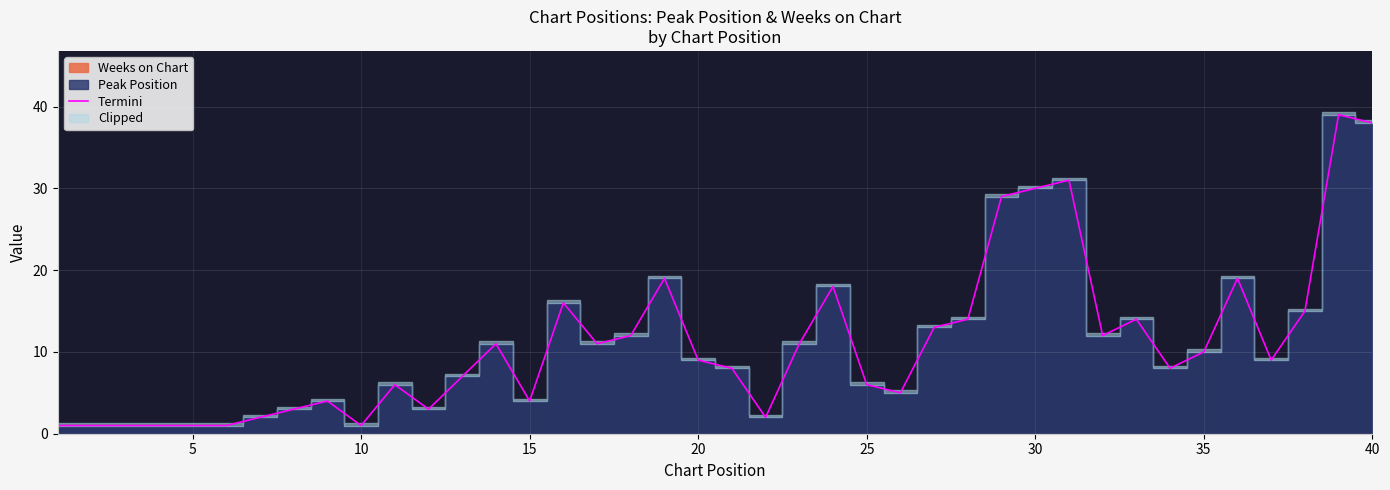

What is the greatest value displayed?

39